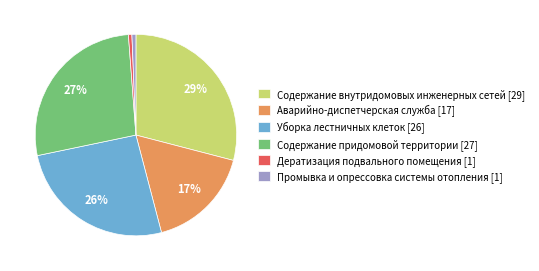

Does Аварийно-диспетчерская служба account for over 50% of the chart?

No